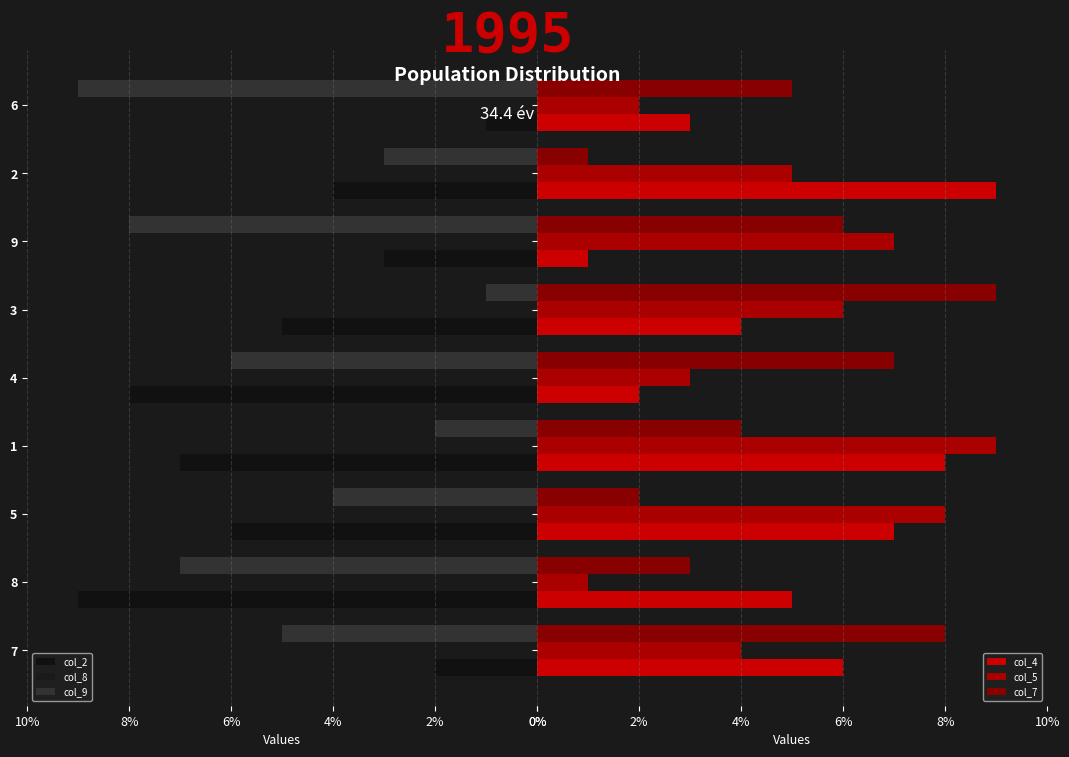

Count the number of data series in this chart.

6